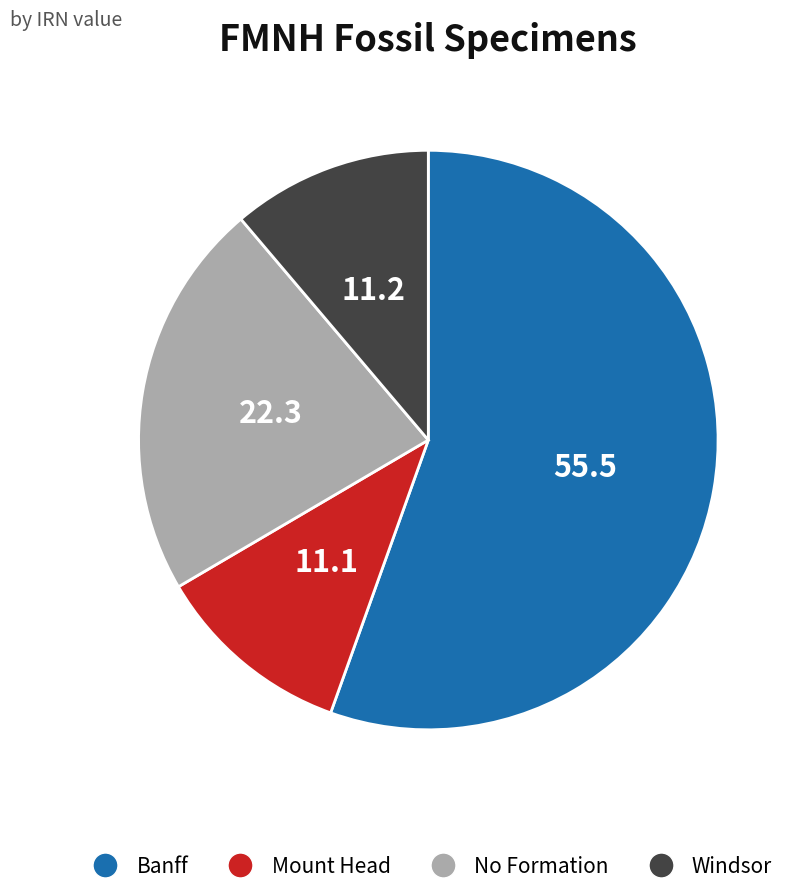

Is there any slice that represents more than half of the pie?

Yes